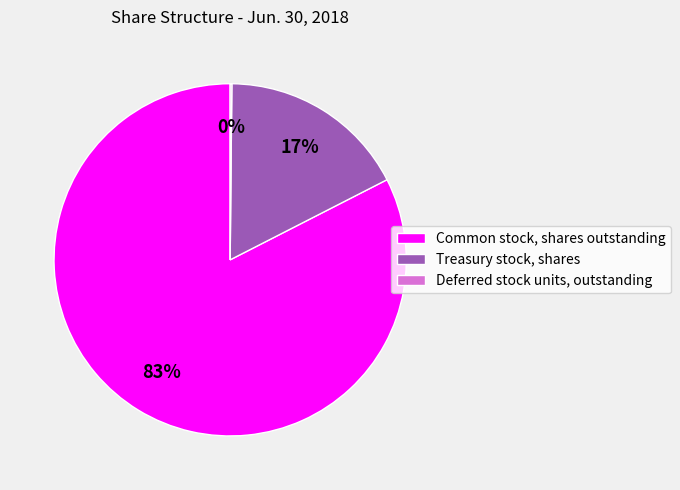

What percentage is the Common stock, shares outstanding slice, to the nearest percent?

83%